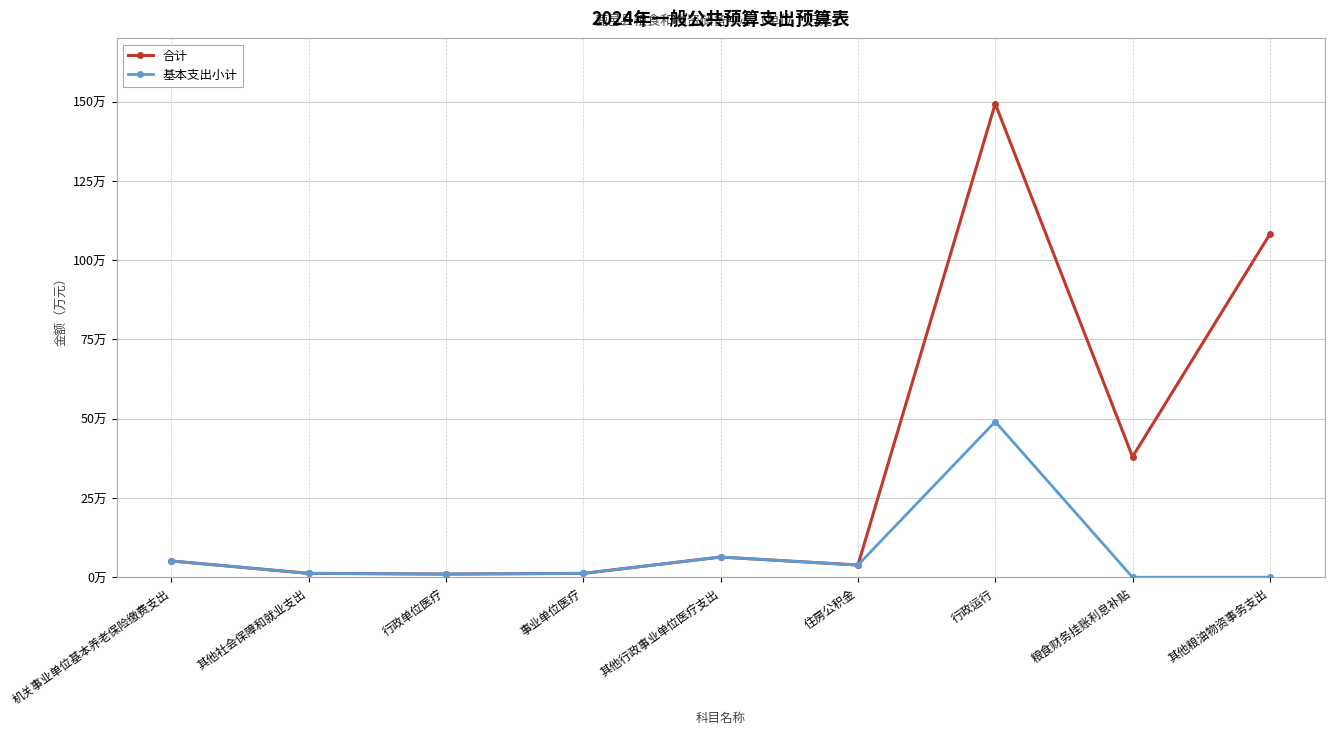

What are all the series names shown in the legend?

合计, 基本支出小计